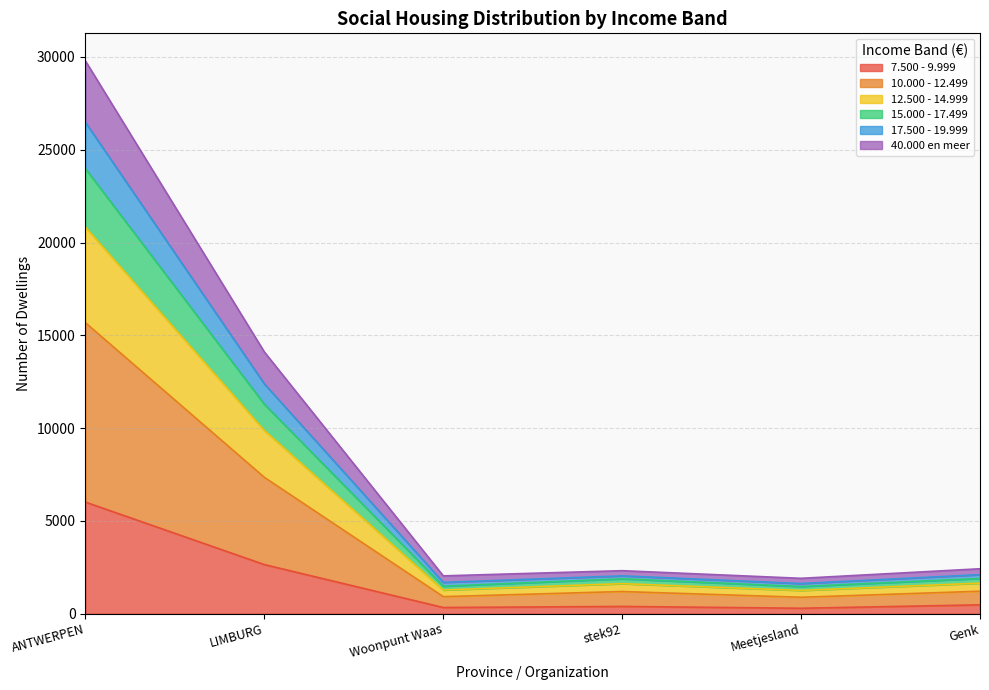

True or false: 17.500 - 19.999 has more than 0 interior local peaks.

True